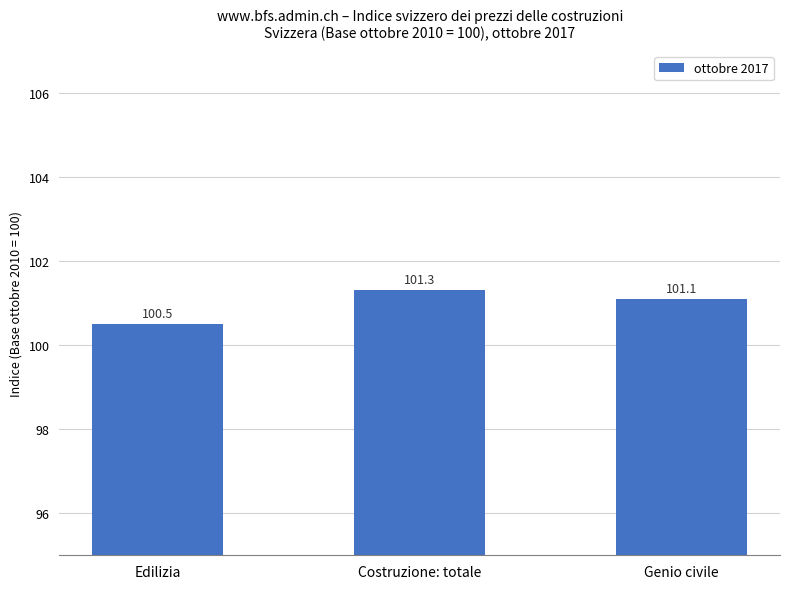

The chart shows a value of 101.1 at Genio civile. True or false?

True